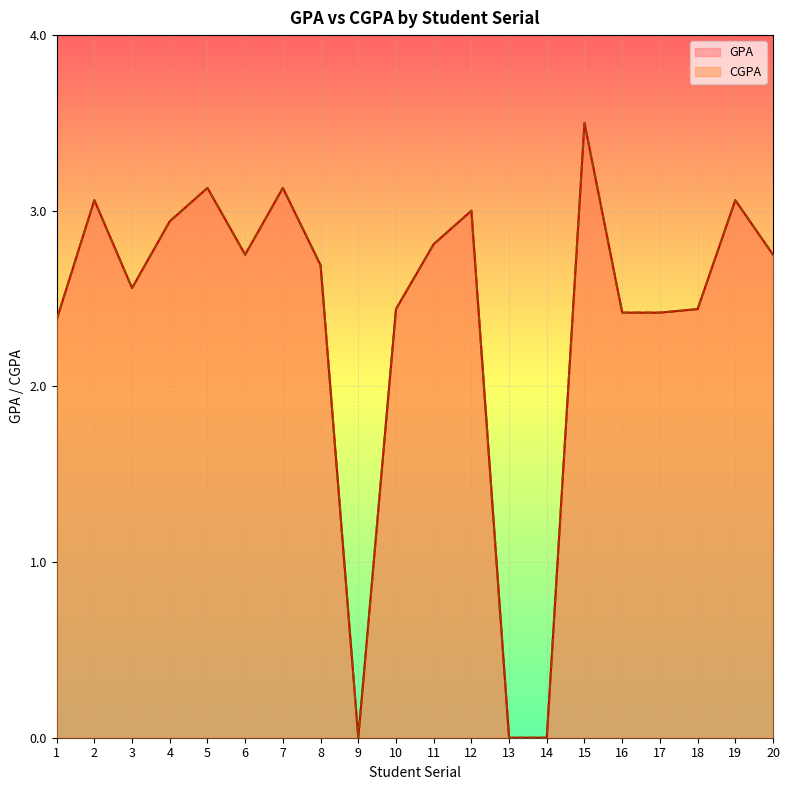

Which series changed the most between 1 and 20?

GPA